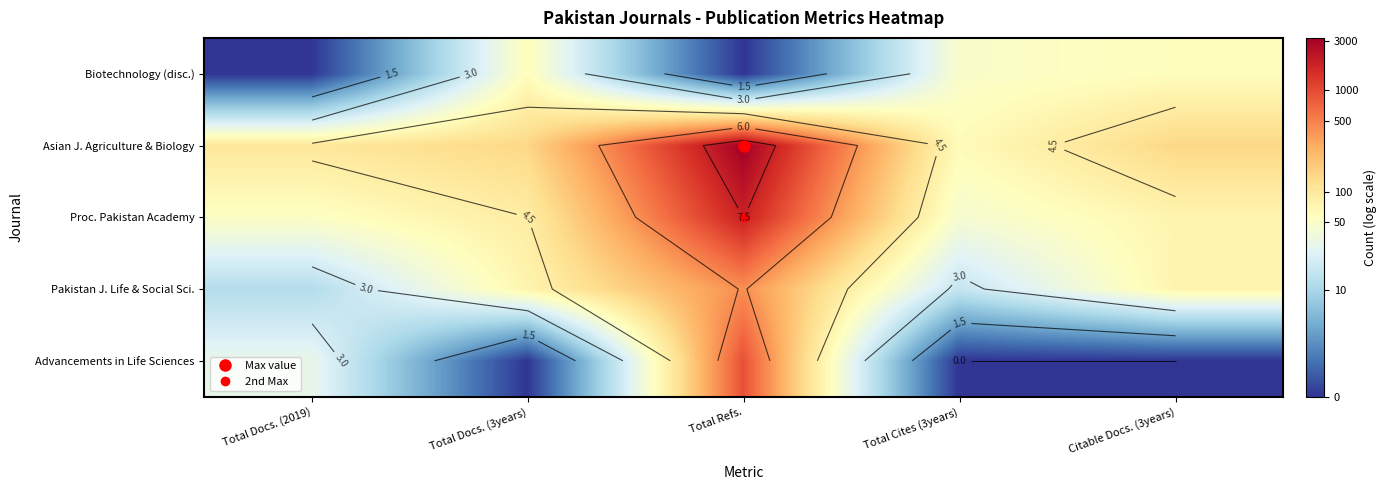

What is the total value across all series at Citable Docs. (3years)?

17.7